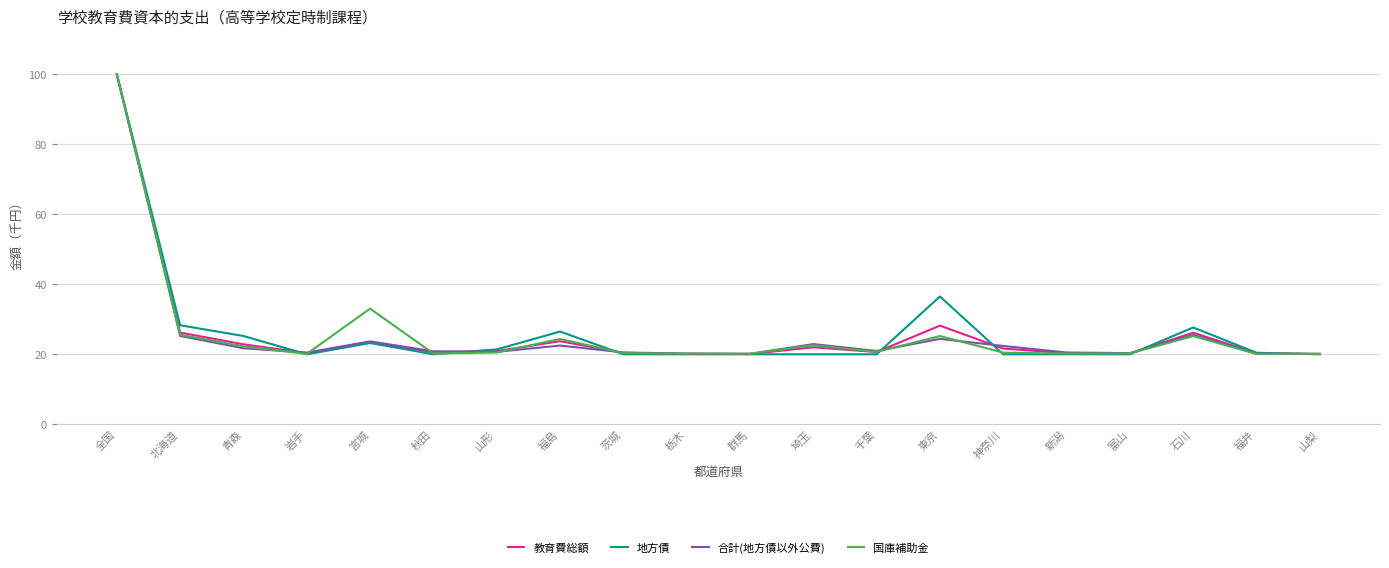

What is the approximate value of 教育費総額 at 山梨?

20.1